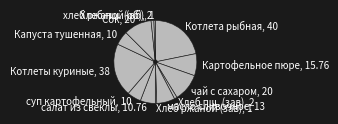

How many slices are in this pie chart?

13